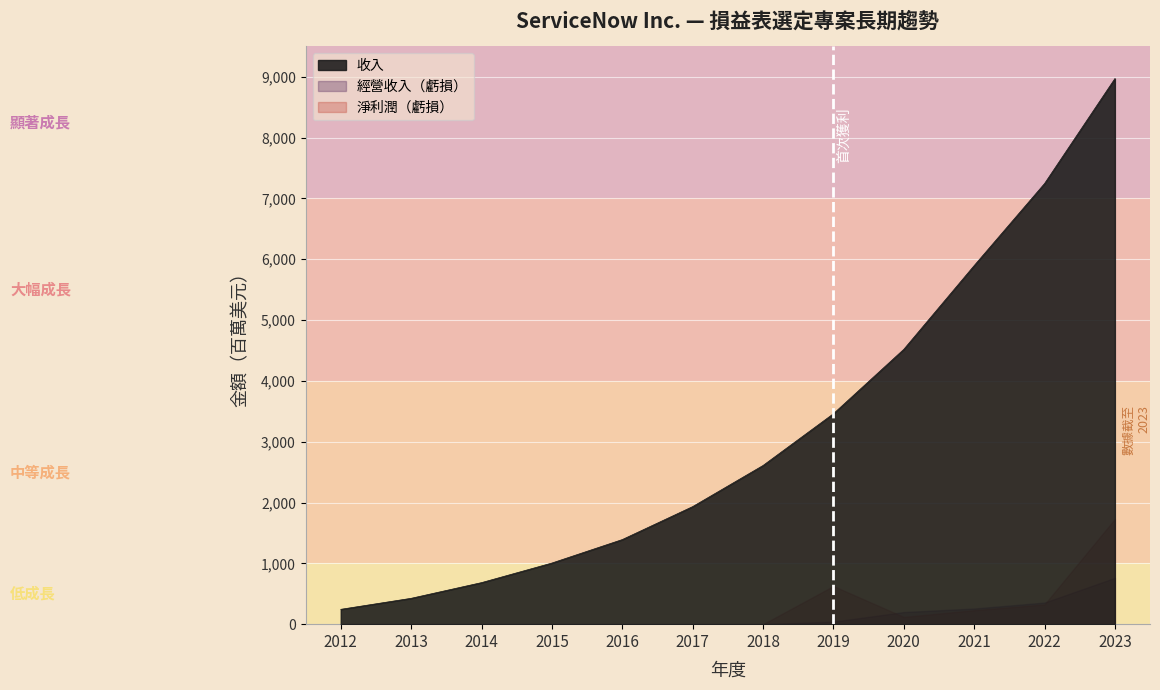

Rank the categories by 淨利潤（虧損） value from highest to lowest.

2023, 2019, 2022, 2021, 2020, 2018, 2012, 2013, 2017, 2014, 2015, 2016